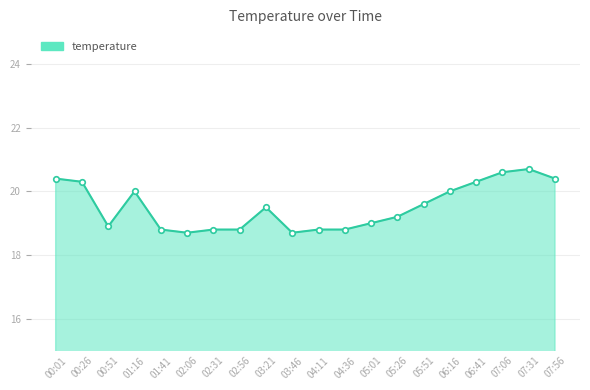

True or false: the data shows 32.5 at 05:01.

False